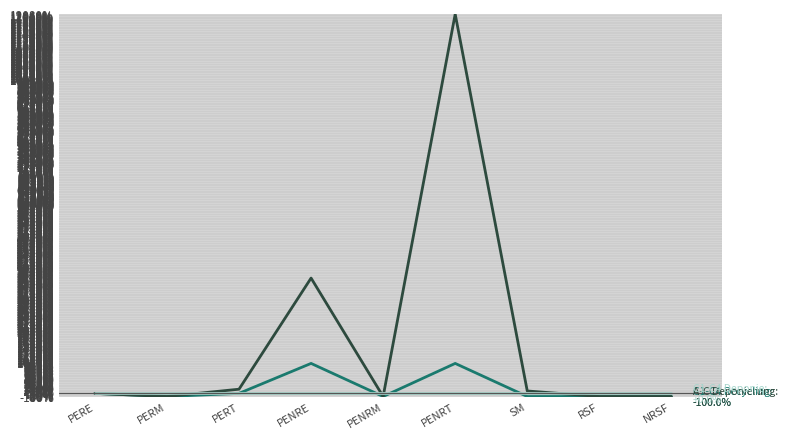

At which category is the sum across all series the highest?

PENRT